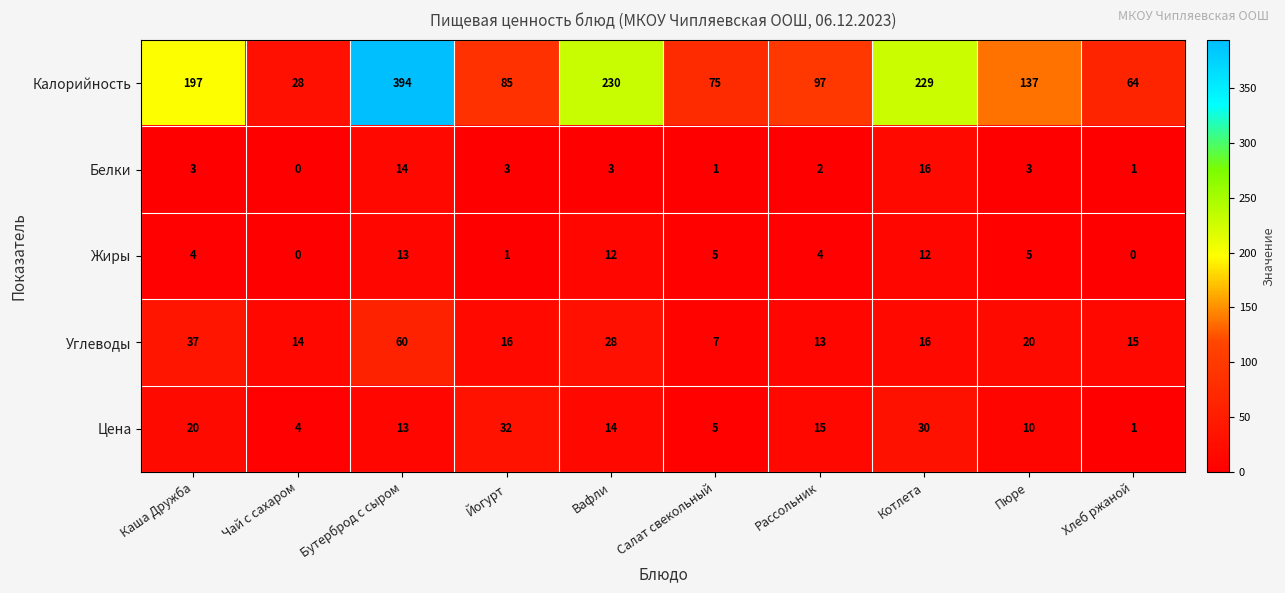

What value does the Калорийность series have at Рассольник, to the nearest 5?

95